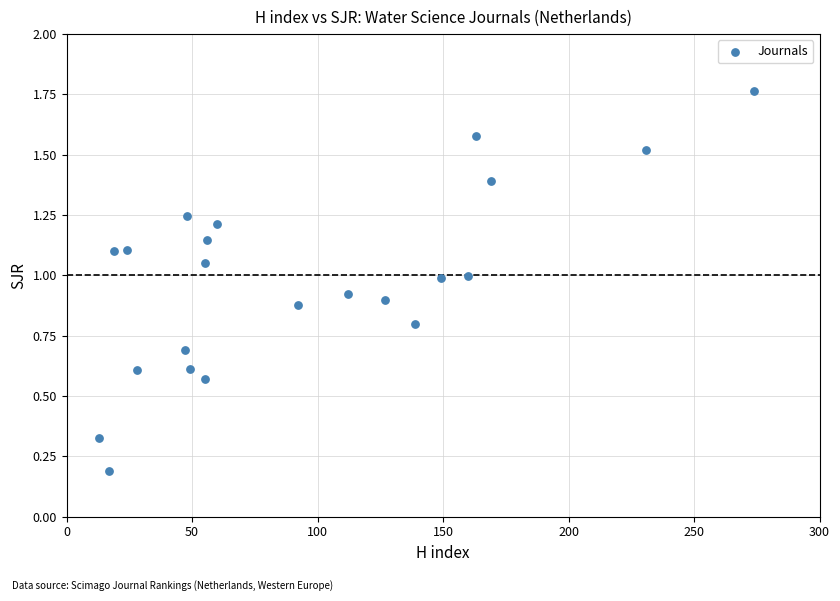

What is the range of X values (max minus min)?

261.0